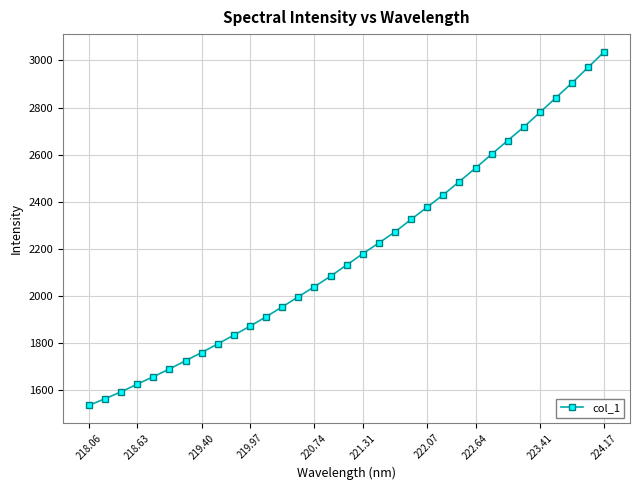

What is the smallest value displayed?

1535.1